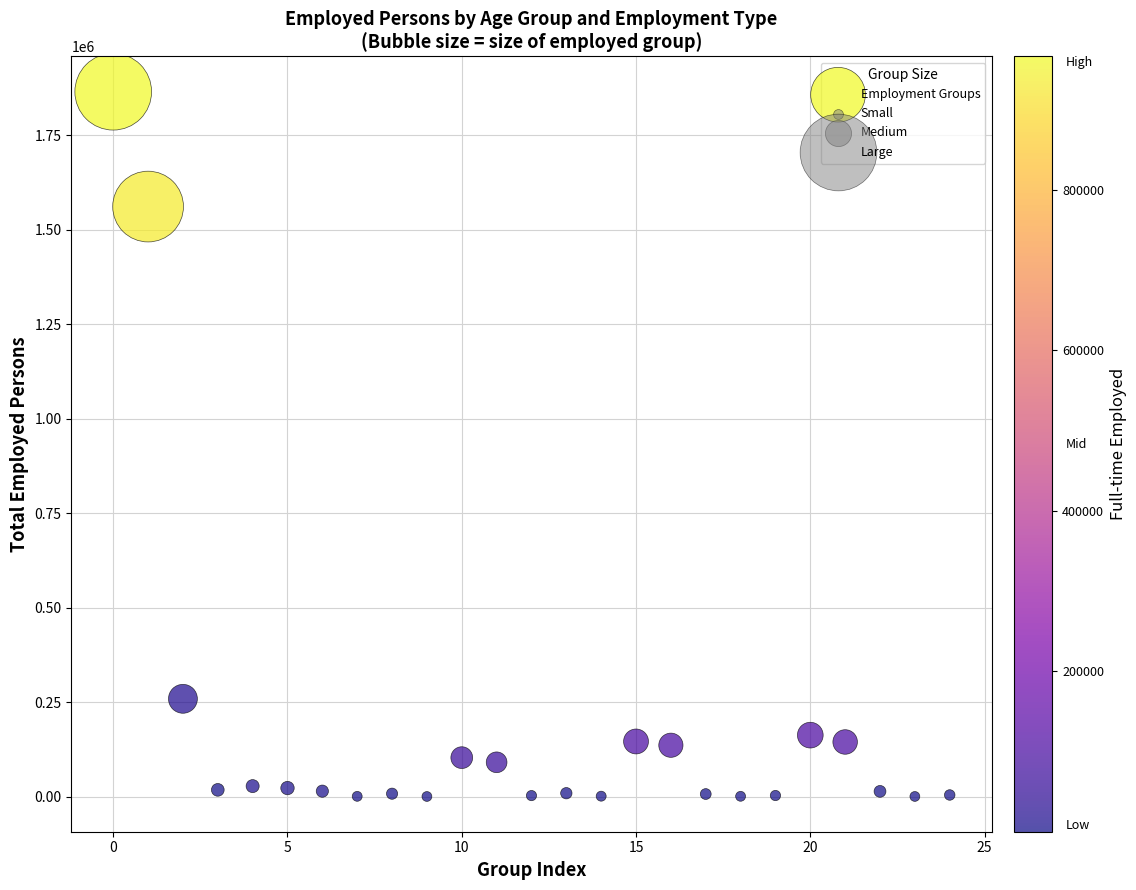

What Y value in the scatter plot is closest to 932651?

1561238